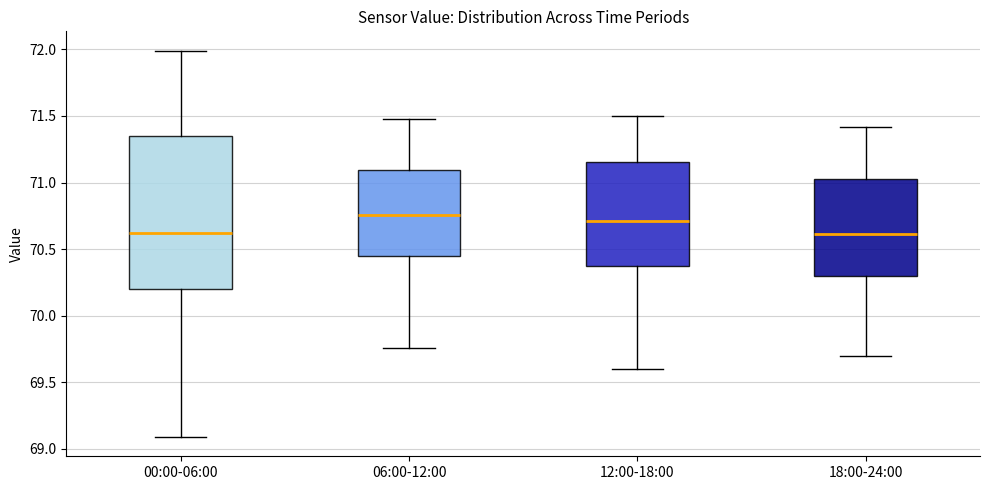

Comparing the boxes themselves (not the whiskers), which one is the tallest?

00:00-06:00